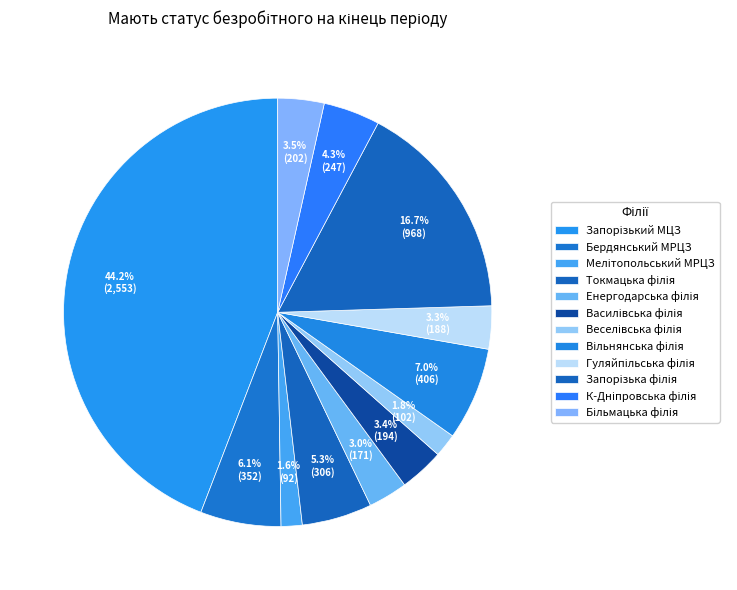

What is the ratio of the value at К-Дніпровська філія to the value at Запорізька філія?

0.3